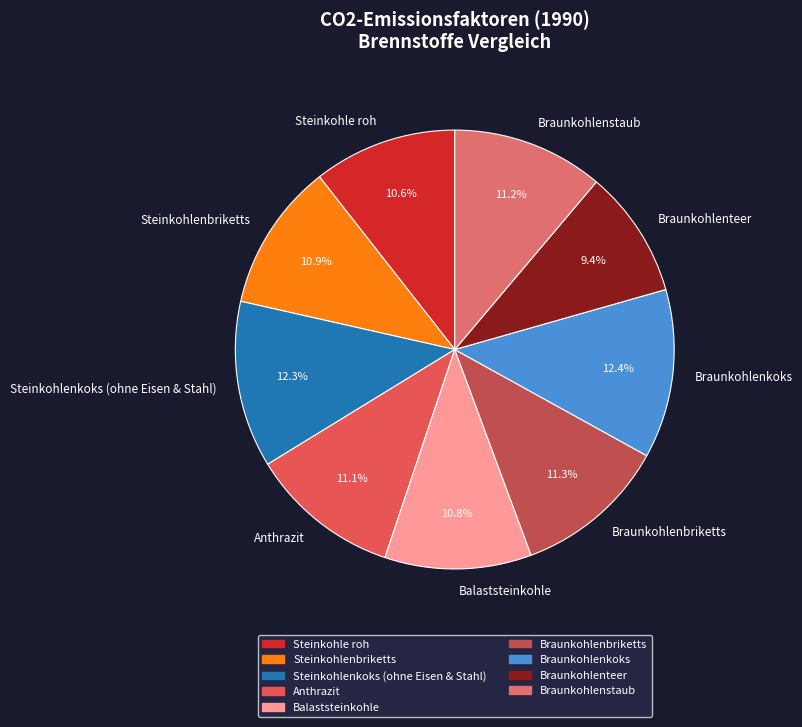

Which category has the smallest portion of the pie?

Braunkohlenteer